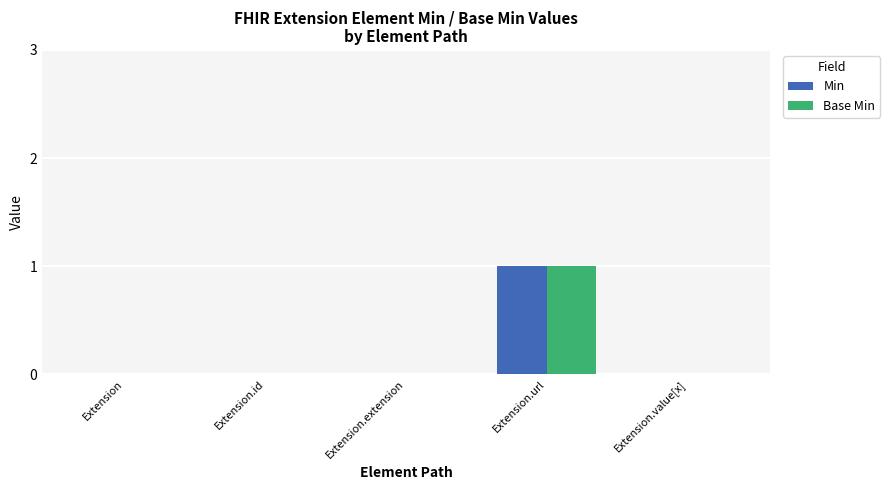

At which category is the sum across all series the highest?

Extension.url